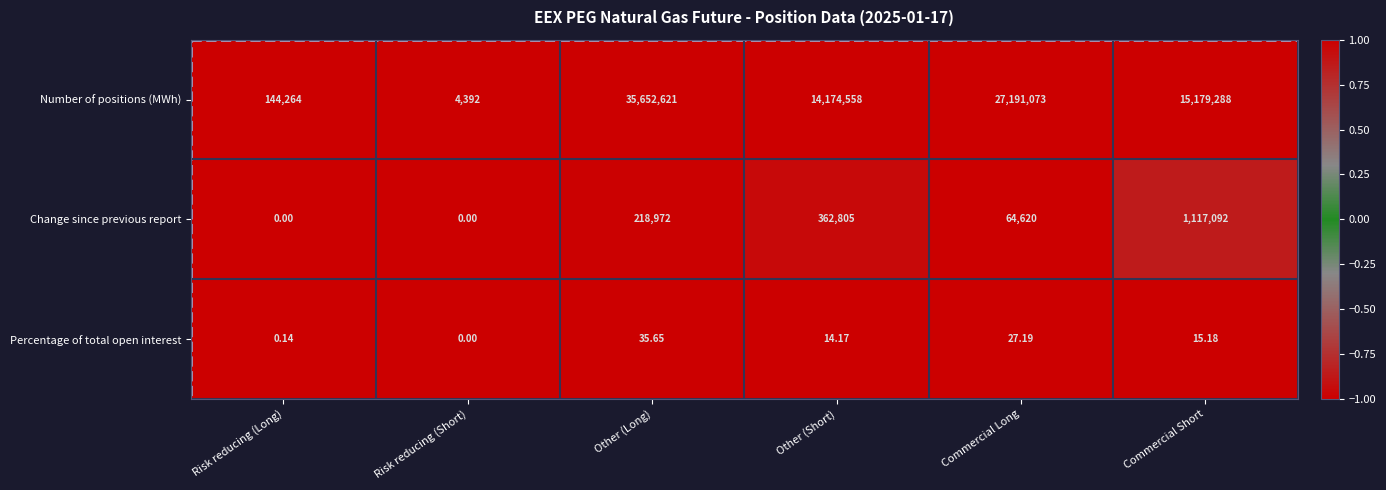

At which label does Change since previous report reach its peak?

Commercial Short